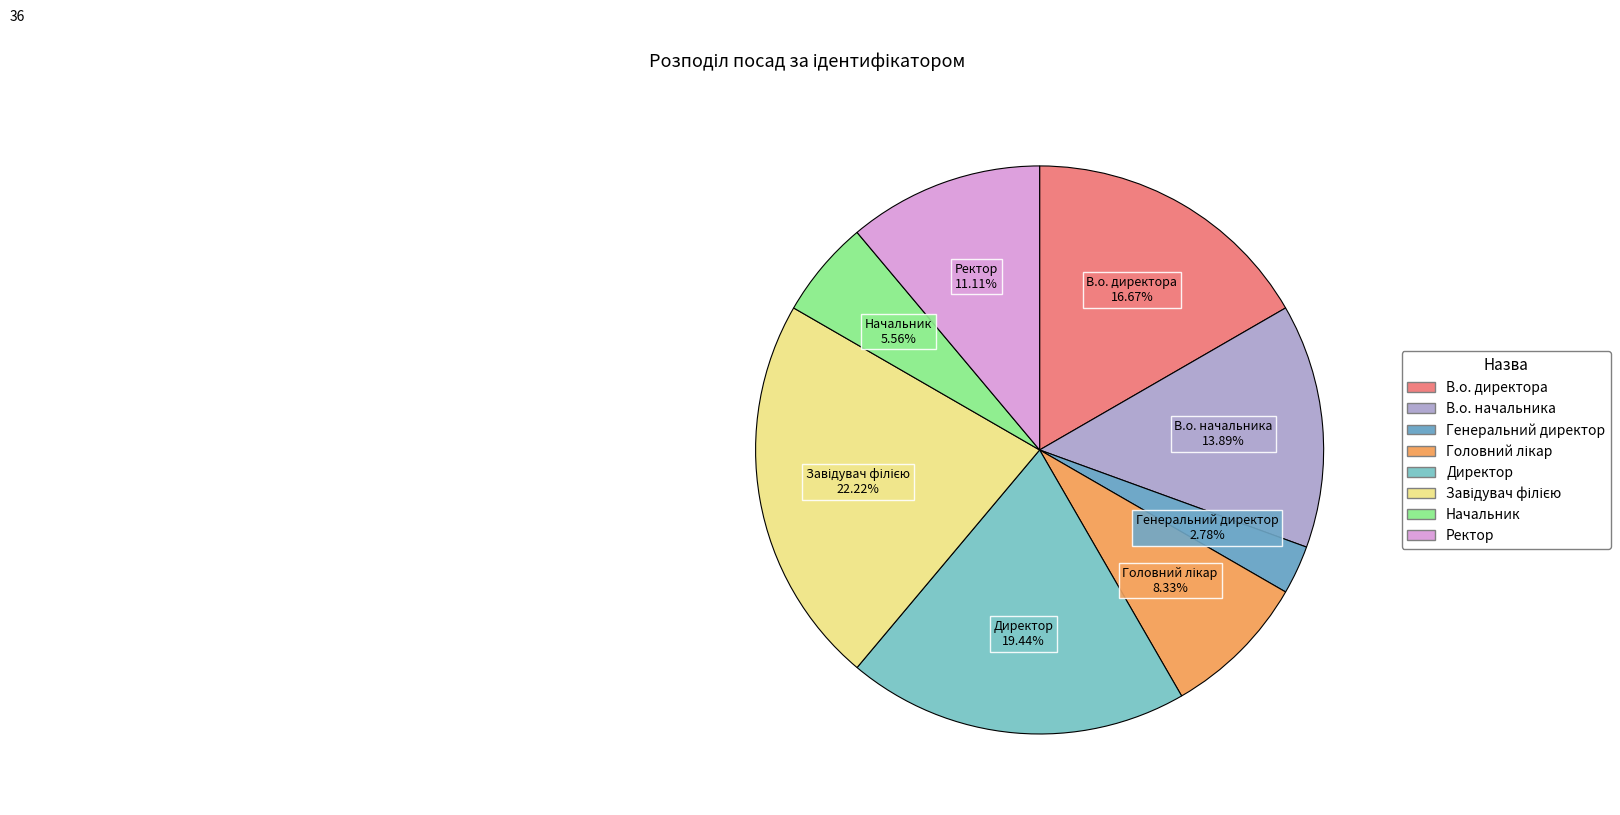

Approximately how many times larger is the value at В.о. начальника compared to Начальник?

2.5